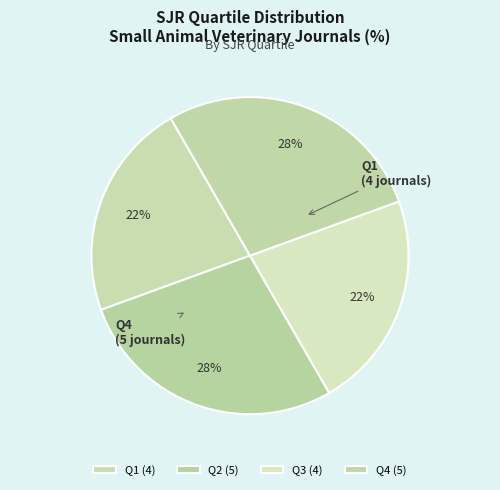

Which category has the smallest portion of the pie?

Q1